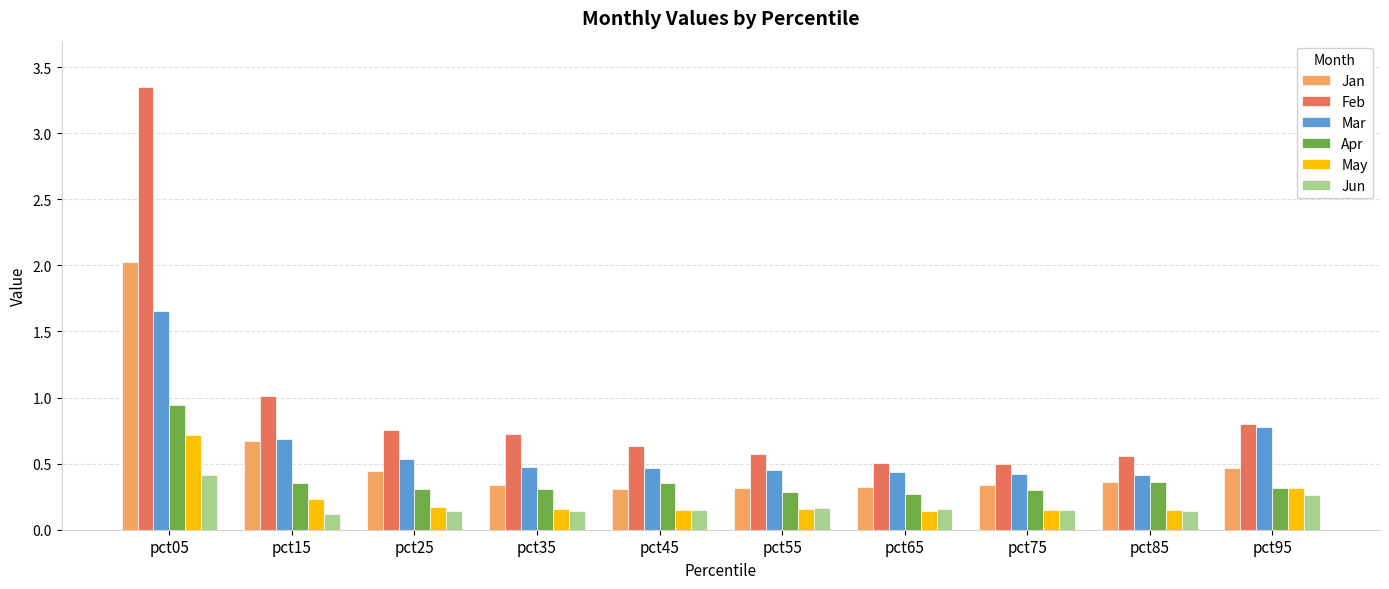

How many bars are there in each group?

6